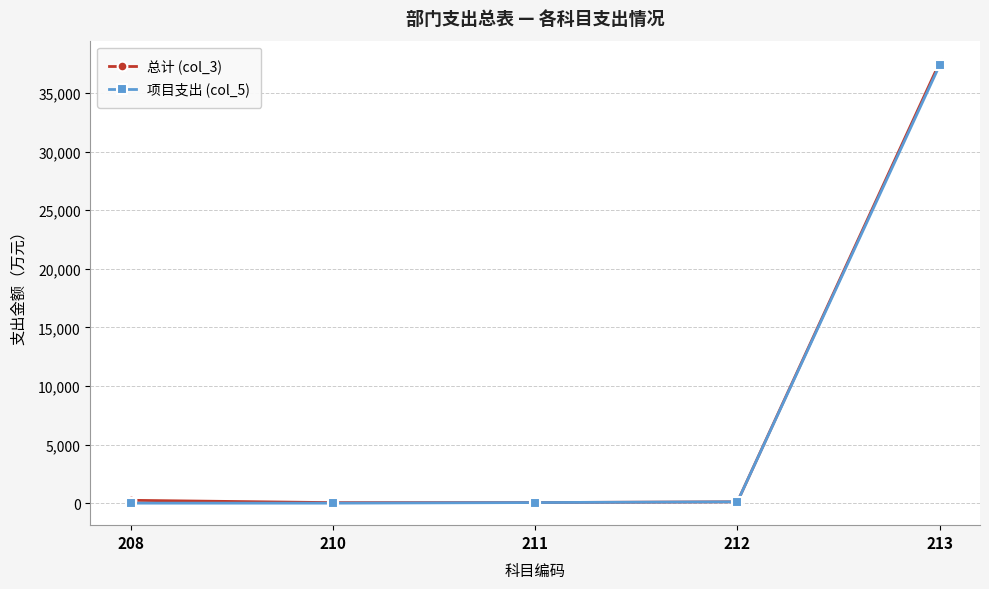

Which series has the widest spread of values?

总计 (col_3)